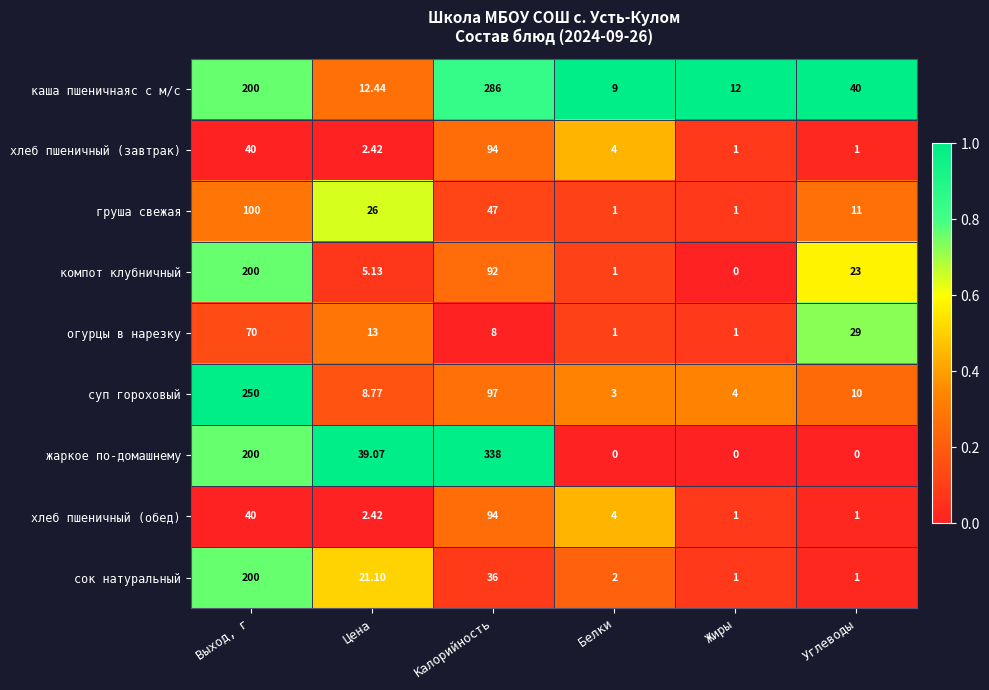

Which series has the largest range (max minus min)?

жаркое по-домашнему